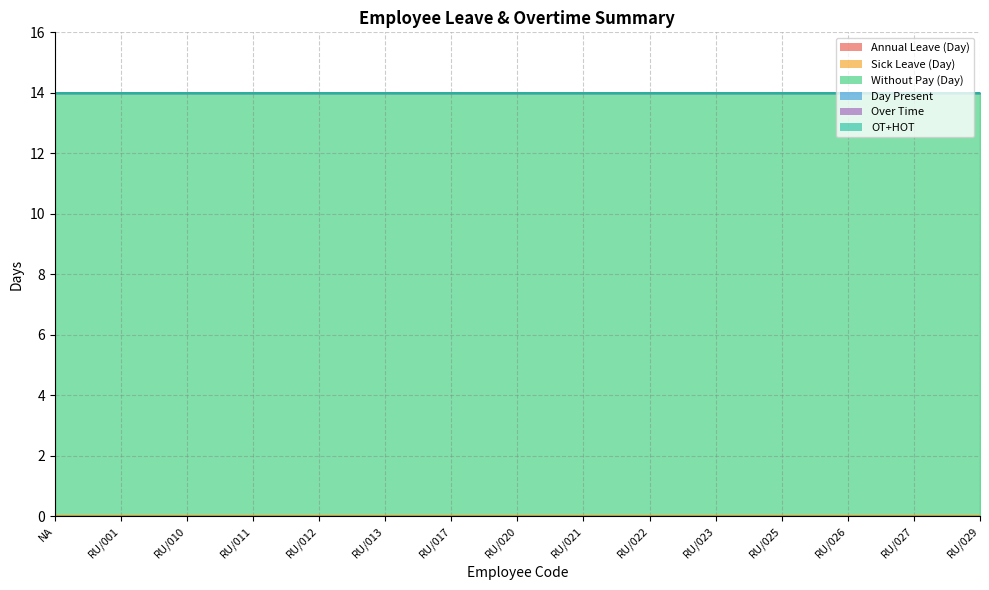

Rank the categories by Annual Leave (Day) value from lowest to highest.

NA, RU/001, RU/010, RU/011, RU/012, RU/013, RU/017, RU/020, RU/021, RU/022, RU/023, RU/025, RU/026, RU/027, RU/029